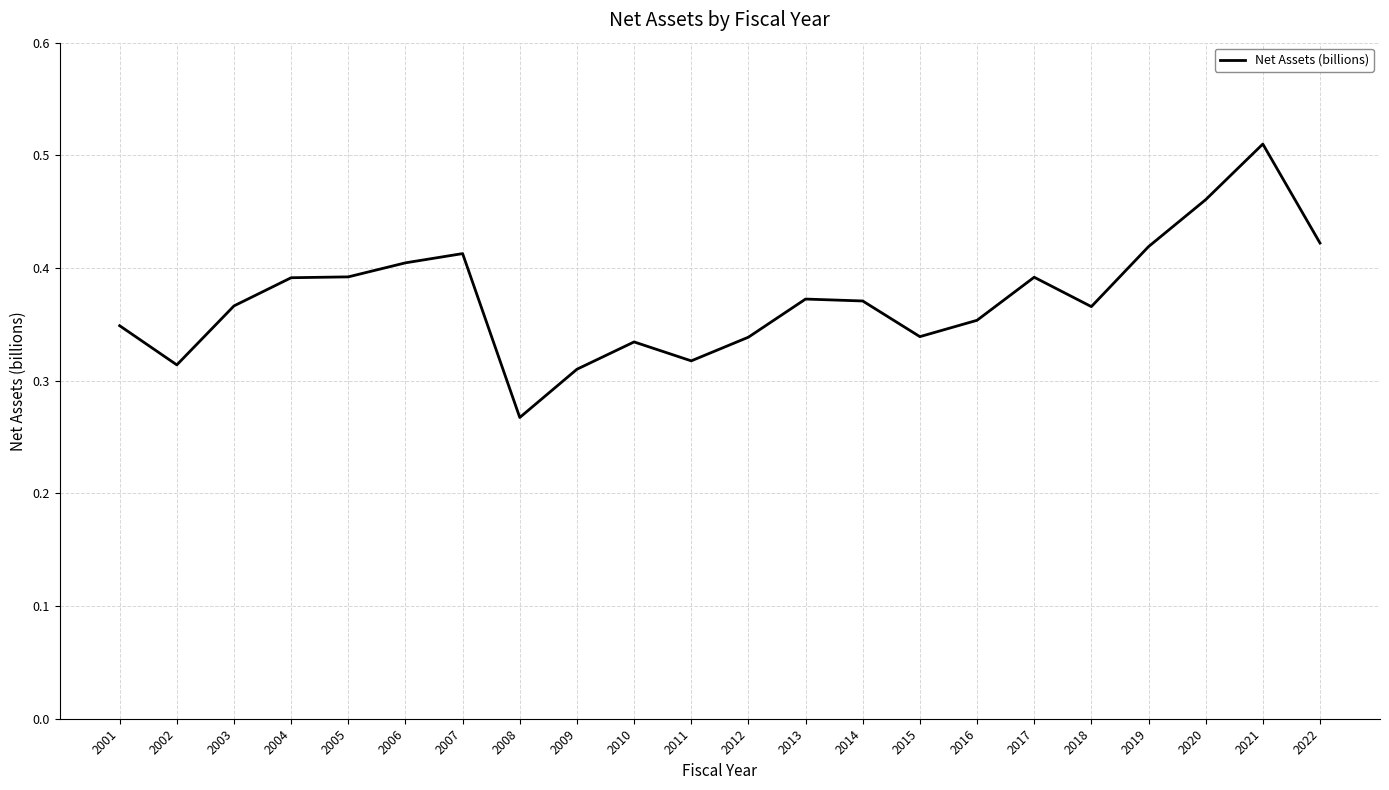

Which has a higher value, 2018 or 2012?

2018